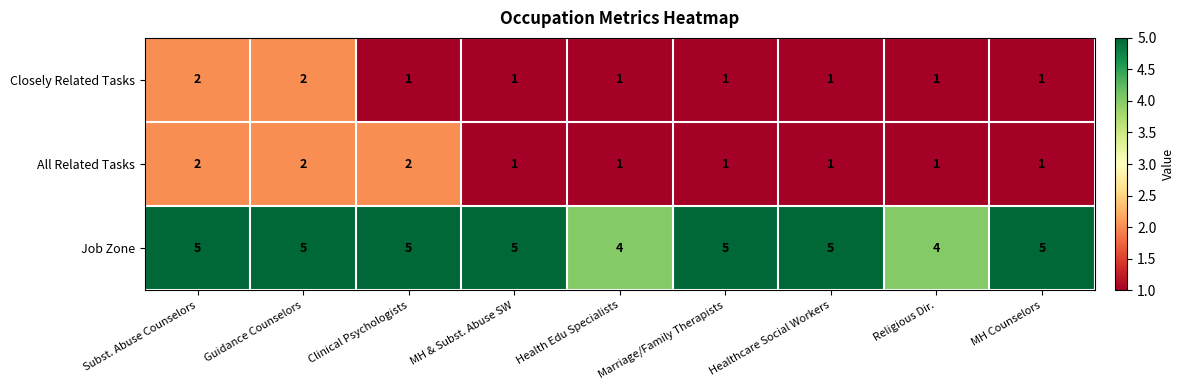

What is the maximum value shown in the chart?

5